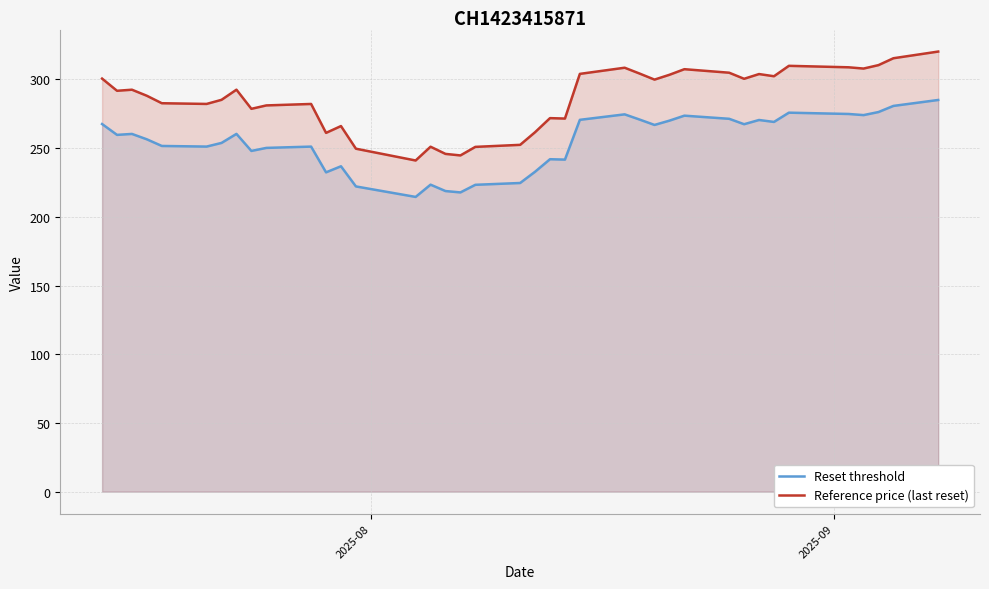

Which series has the widest spread of values?

Reference price (last reset)